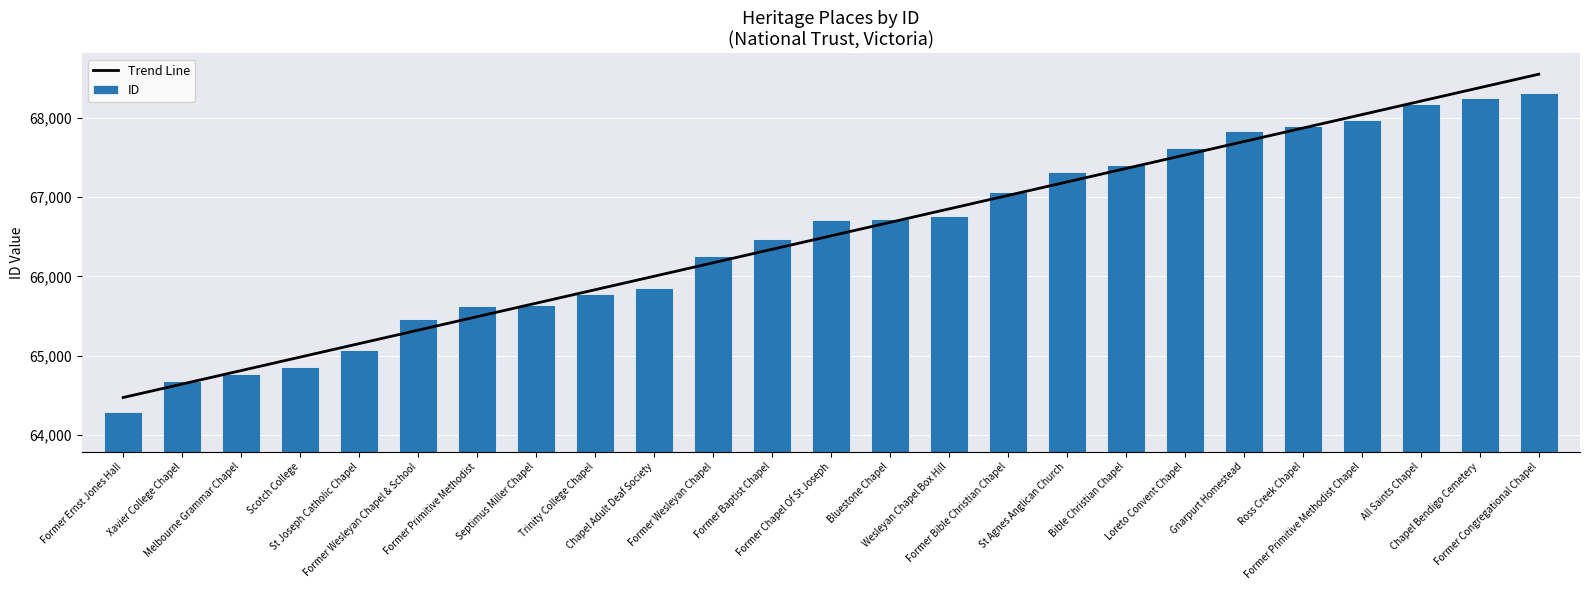

Which series has the widest spread of values?

Trend Line